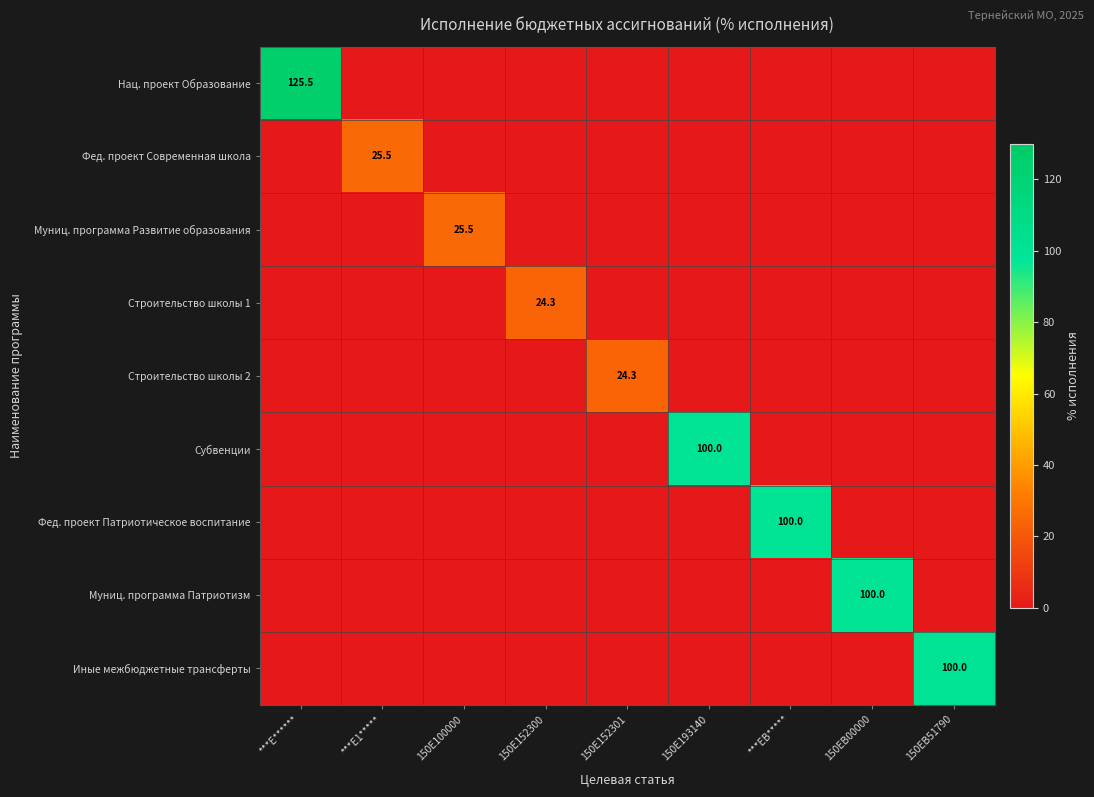

True or false: Строительство школы 1 has a value of 32.2 at 150E152300.

False